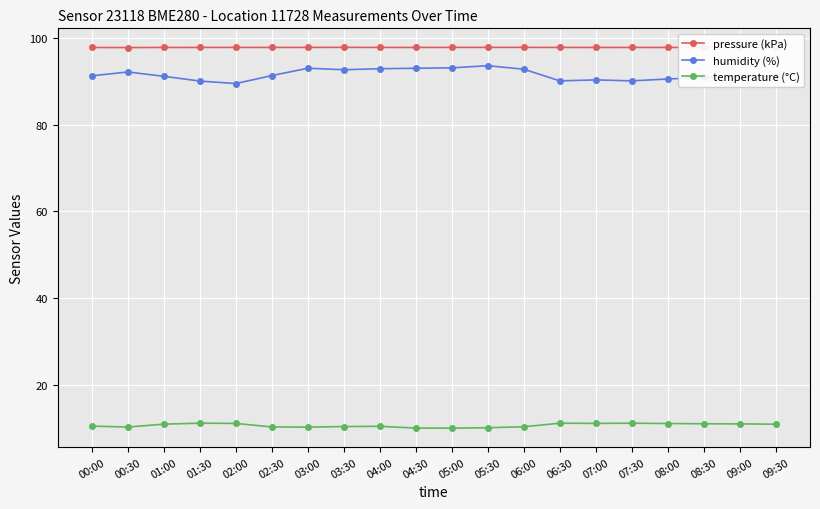

True or false: temperature (°C) has more than 0 points higher than both neighbors.

True